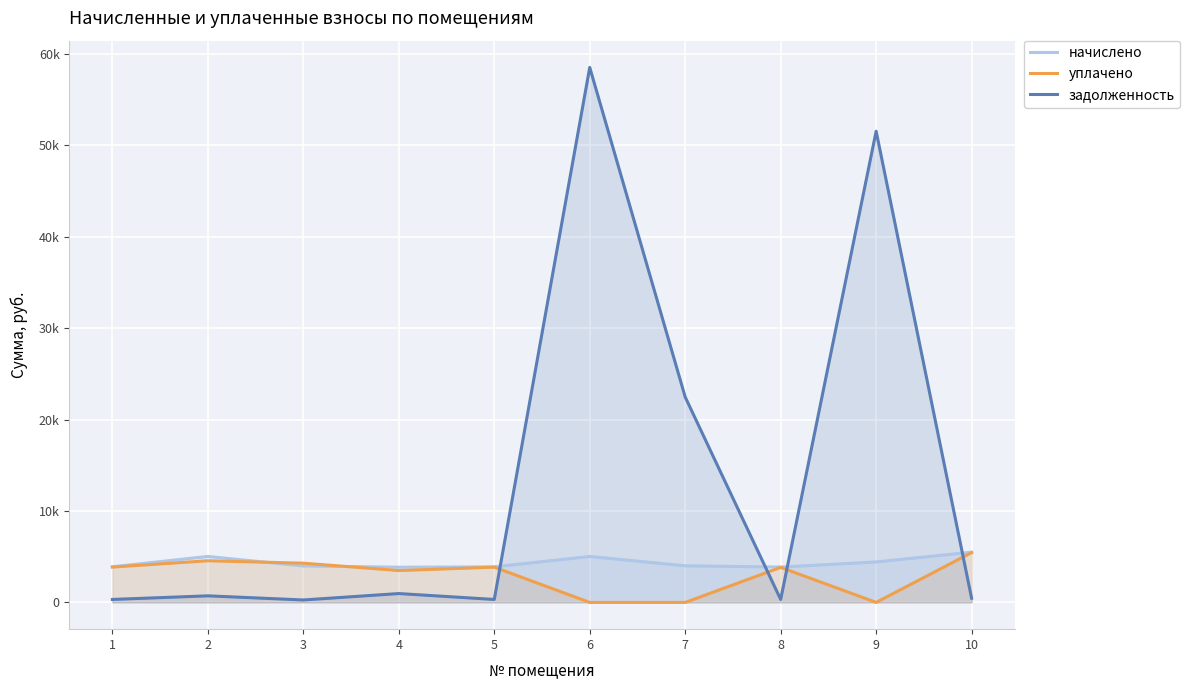

Which series has the largest total across all categories?

задолженность